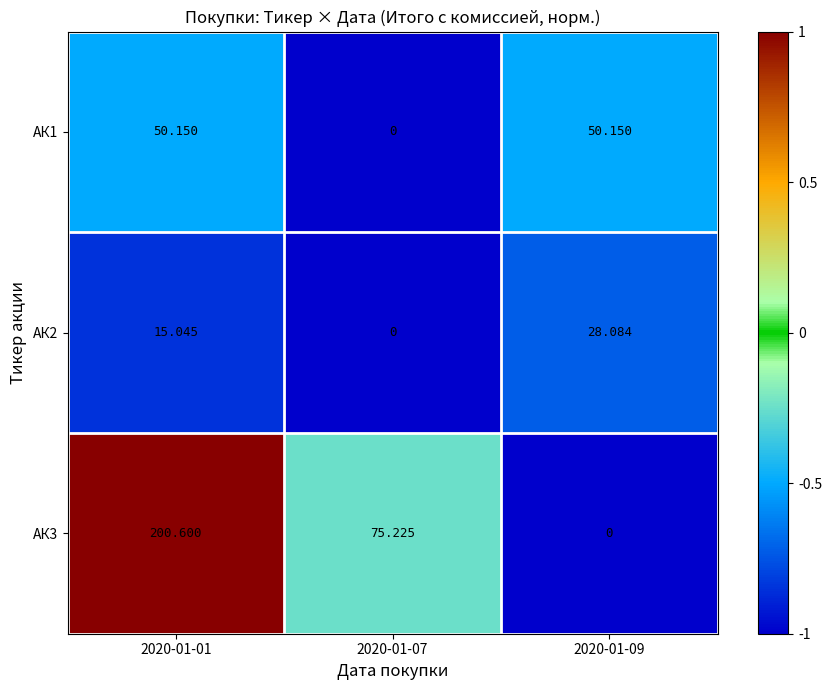

At how many categories does at least one series exceed 0?

3